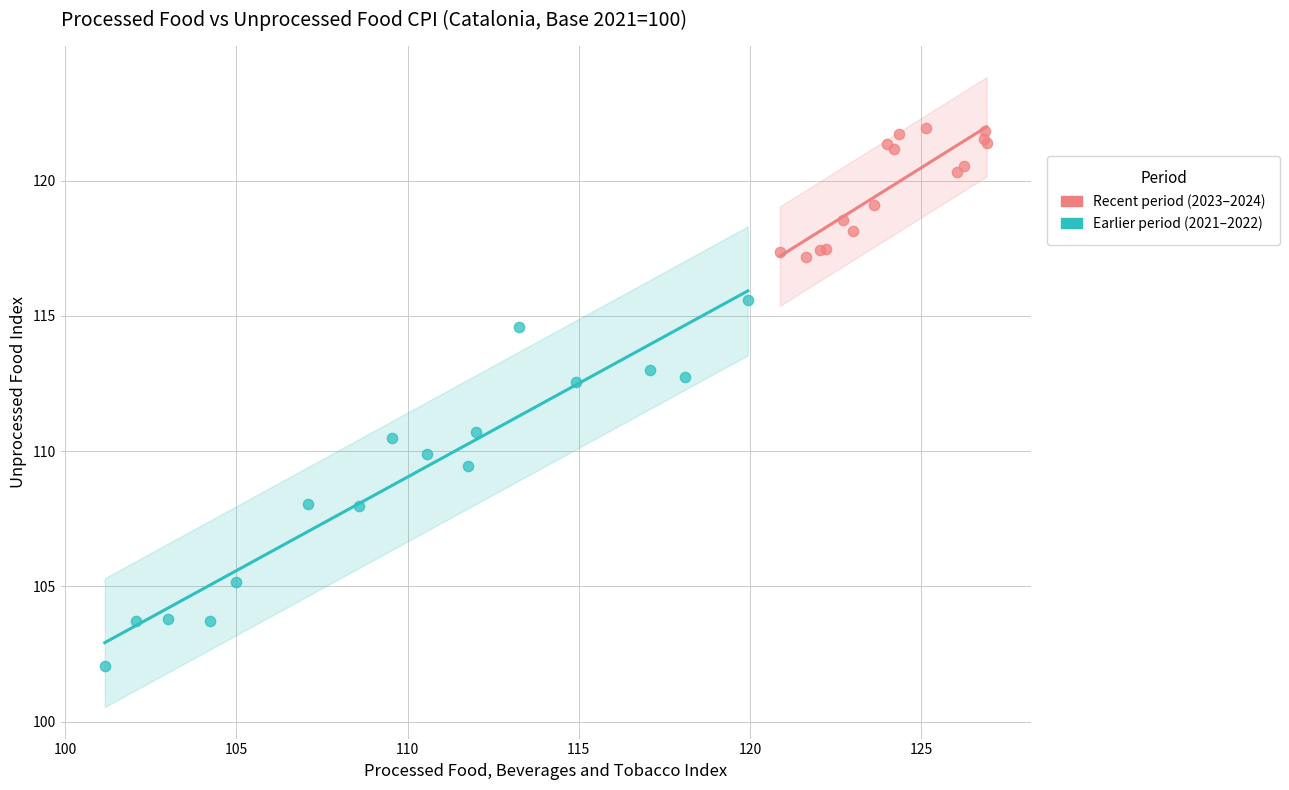

Which series contains the highest Y value?

Recent period (2023–2024)